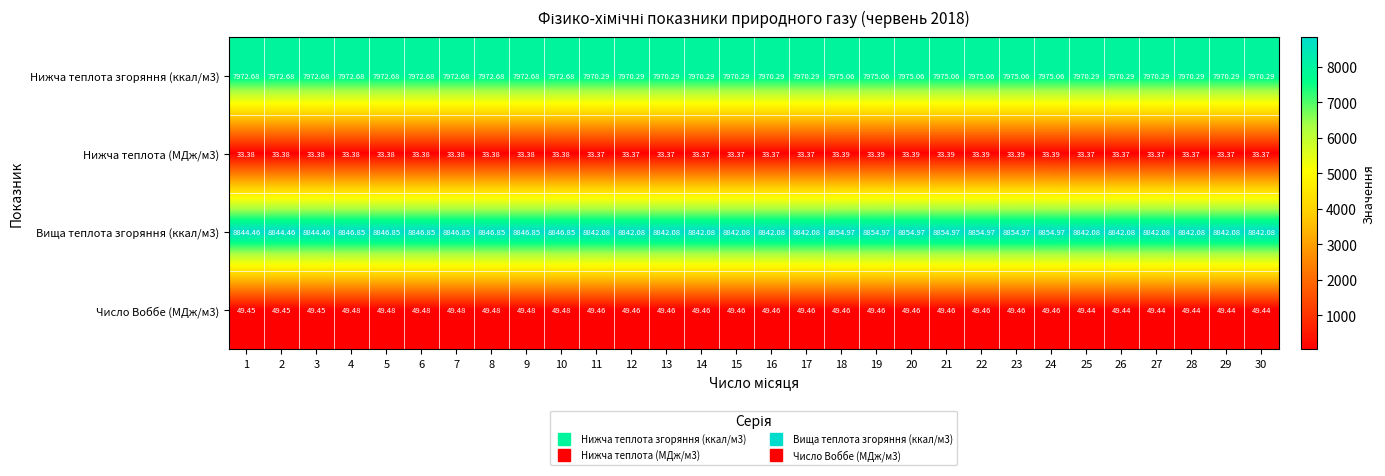

Count the number of data series in this chart.

4